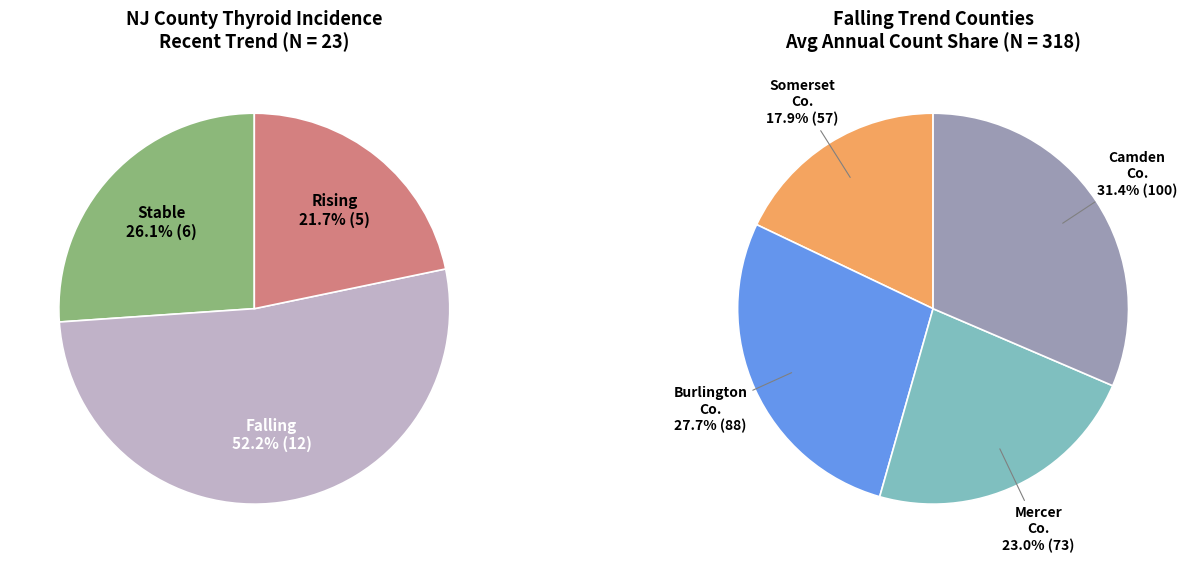

Is it true that rising is 22% of the pie?

True